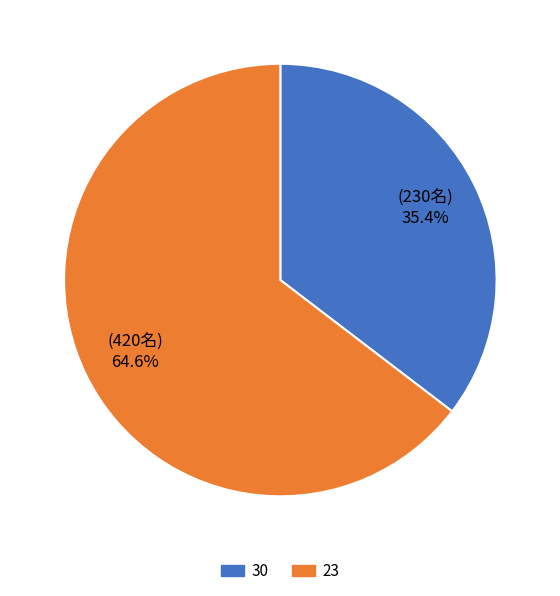

Is the sum of 30 and 23 greater than half?

Yes